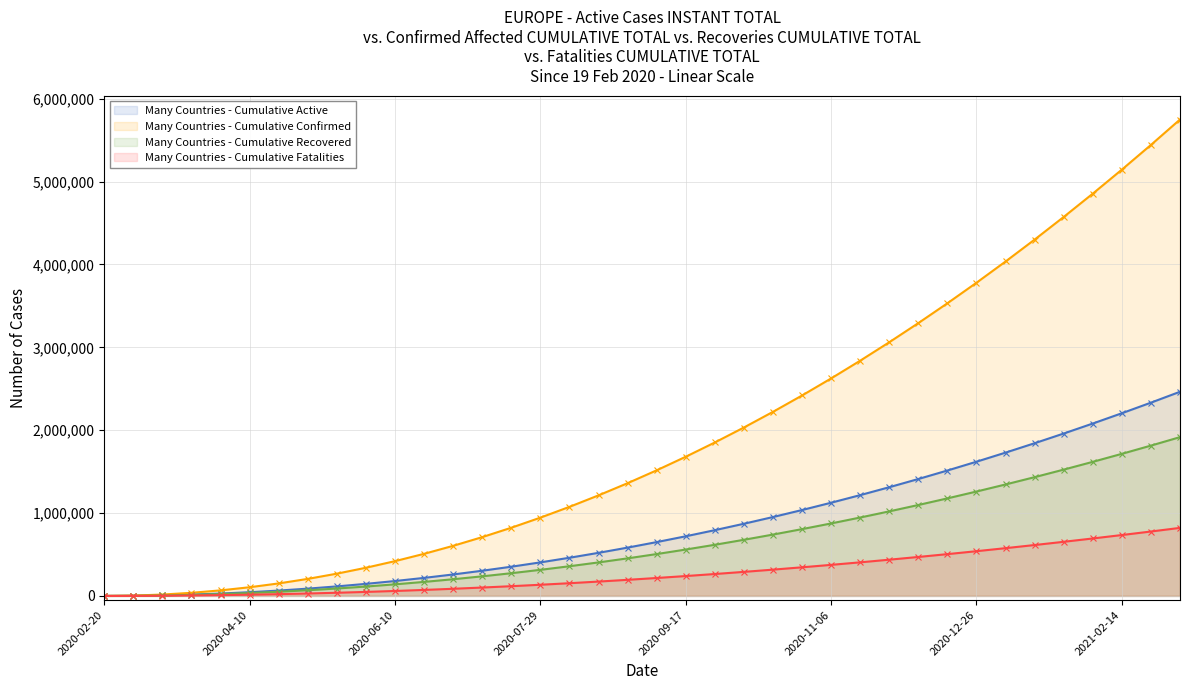

The value of Many Countries - Cumulative Fatalities at 27 is 437400. True or false?

True